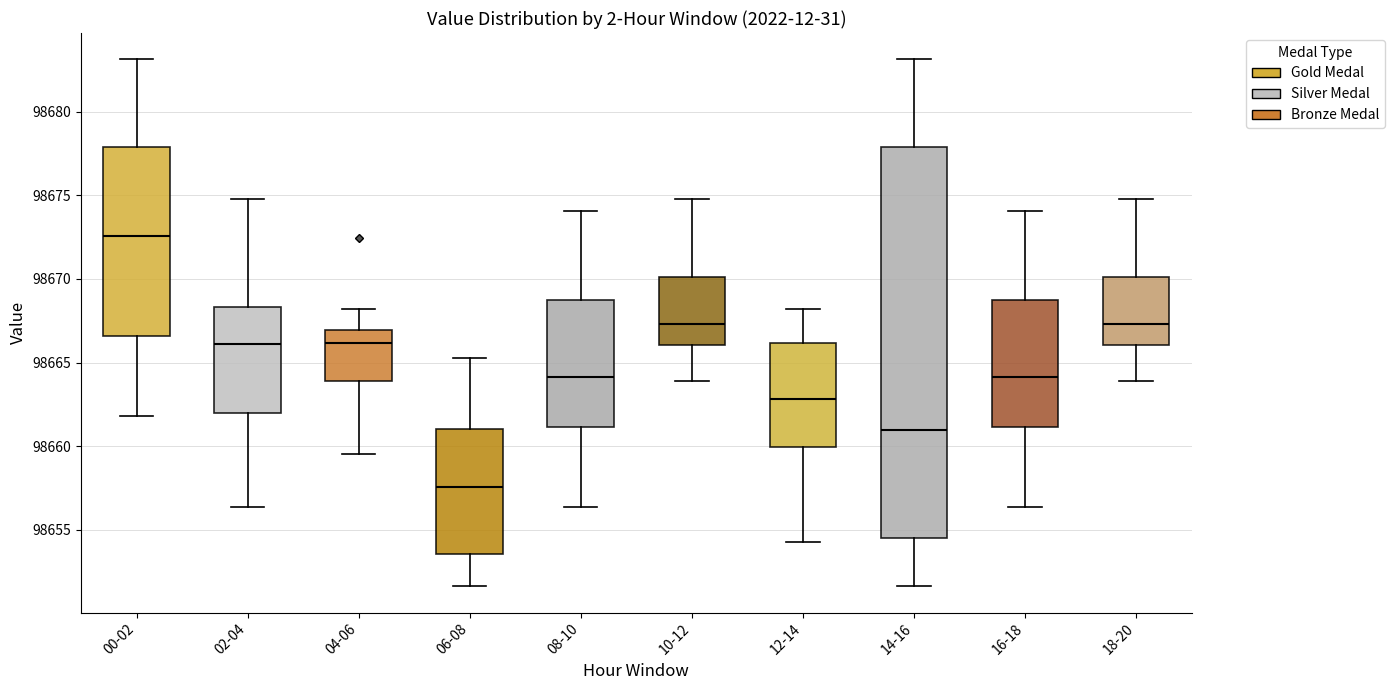

Reading left to right, transcribe this box plot: for each box, give where its median line is, the range the box spans, and where its two whiskers end, as read against the y-axis. The values are not printed on the chart, so give them approximately, as read against the axis.

00-02: median 98672.5, box 98666.5 to 98678.0, whiskers 98662.0 to 98683.0
02-04: median 98666.0, box 98662.0 to 98668.5, whiskers 98656.5 to 98675.0
04-06: median 98666.0, box 98664.0 to 98667.0, whiskers 98659.5 to 98668.0
06-08: median 98657.5, box 98653.5 to 98661.0, whiskers 98651.5 to 98665.5
08-10: median 98664.0, box 98661.0 to 98668.5, whiskers 98656.5 to 98674.0
10-12: median 98667.5, box 98666.0 to 98670.0, whiskers 98664.0 to 98675.0
12-14: median 98663.0, box 98660.0 to 98666.0, whiskers 98654.5 to 98668.0
14-16: median 98661.0, box 98654.5 to 98678.0, whiskers 98651.5 to 98683.0
16-18: median 98664.0, box 98661.0 to 98668.5, whiskers 98656.5 to 98674.0
18-20: median 98667.5, box 98666.0 to 98670.0, whiskers 98664.0 to 98675.0